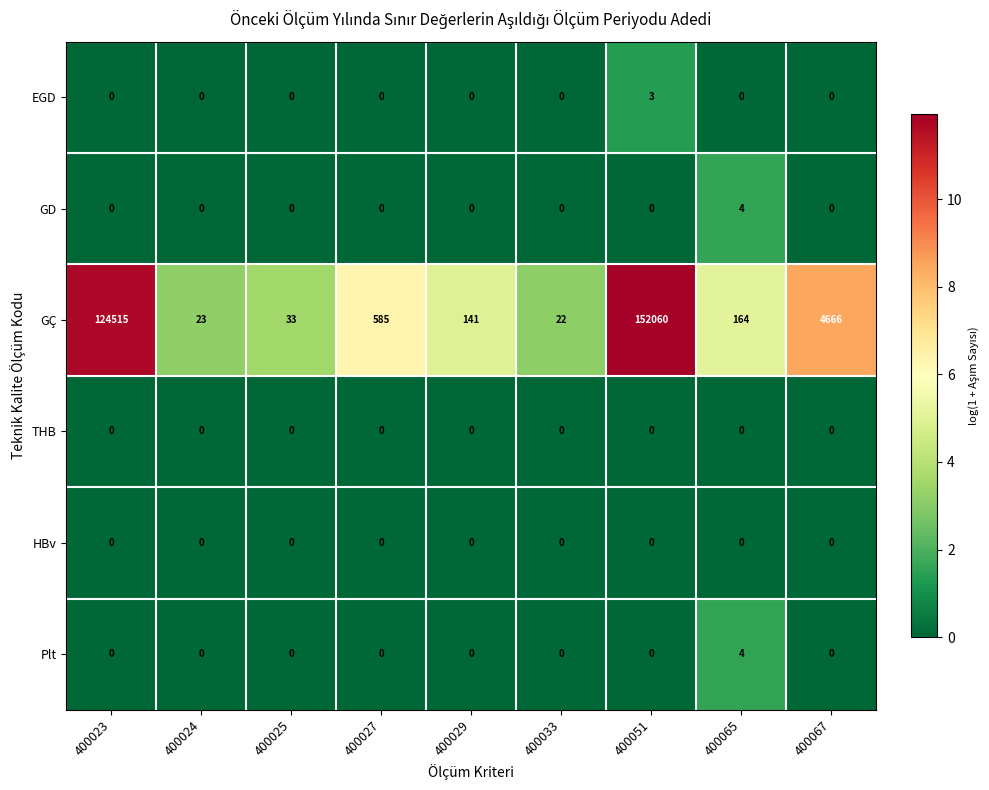

Where is GÇ nearest to the value 76041?

400023